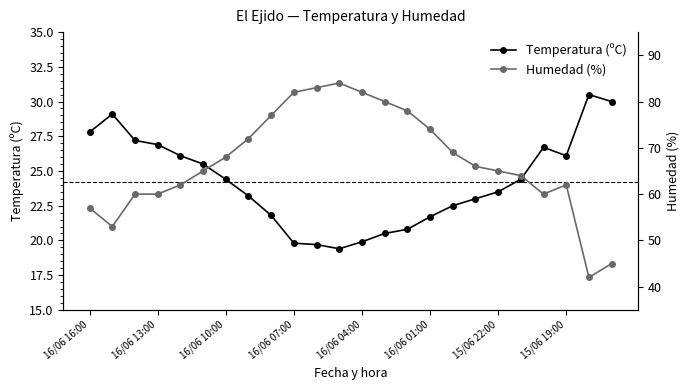

The Temperatura (ºC) series shows 19.9 at 16/06 04:00. True or false?

True